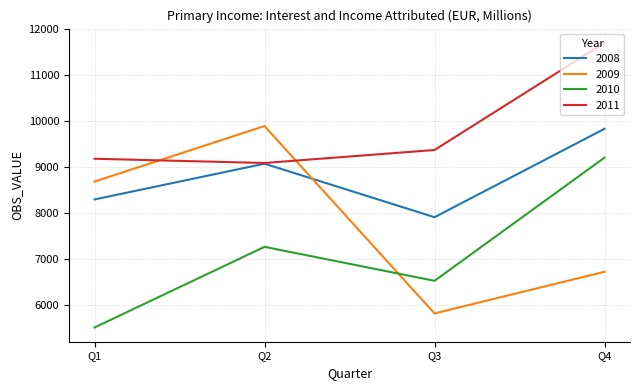

What is the sum of all 2011 values?

39323.6